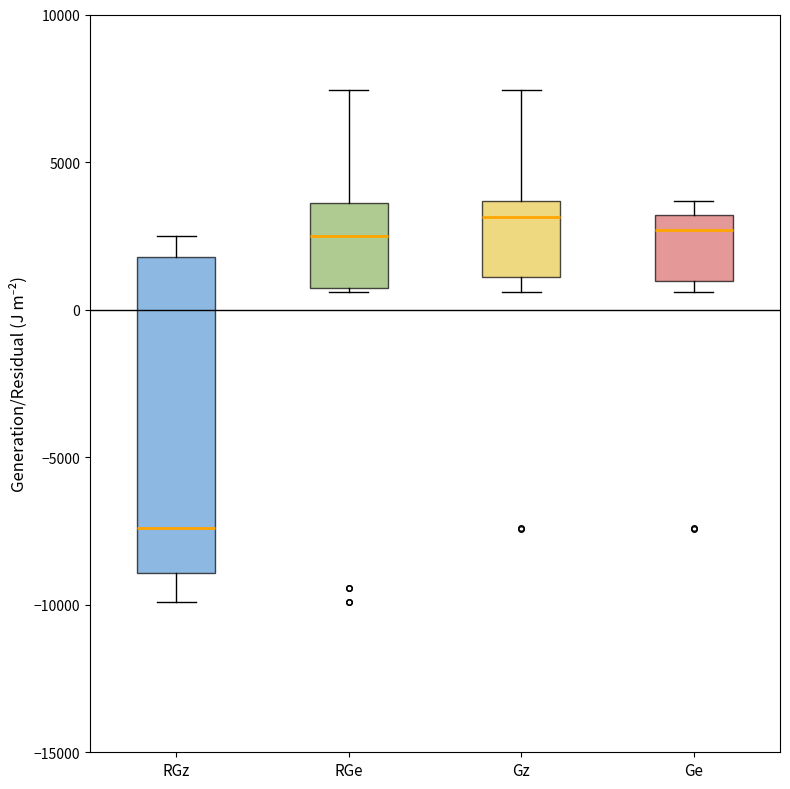

Comparing the boxes themselves (not the whiskers), which one is the tallest?

RGz